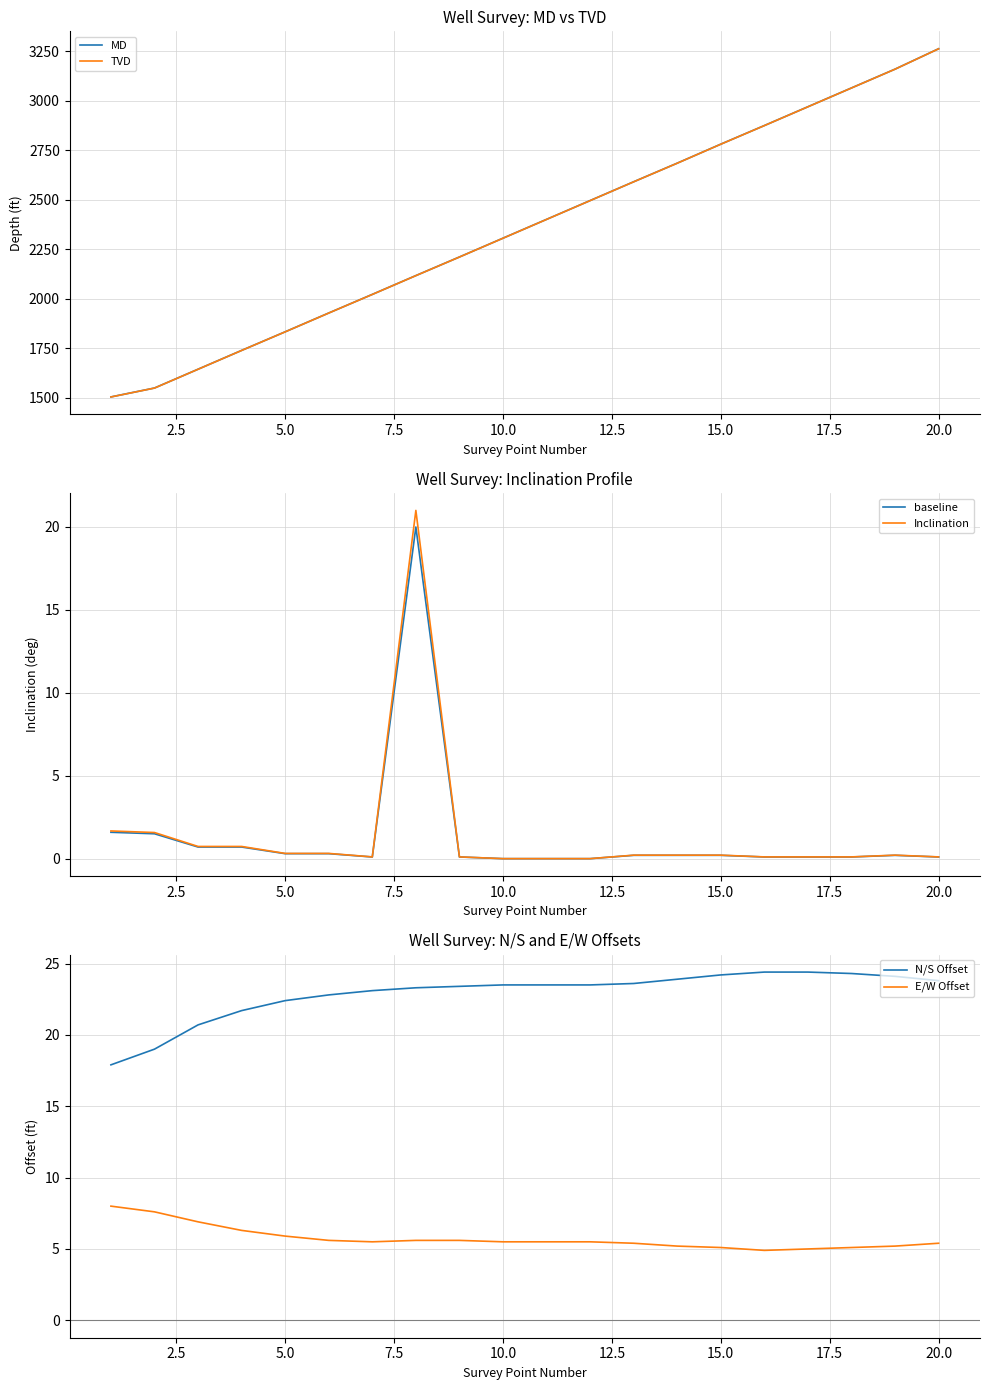

Which series has the largest range (max minus min)?

MD